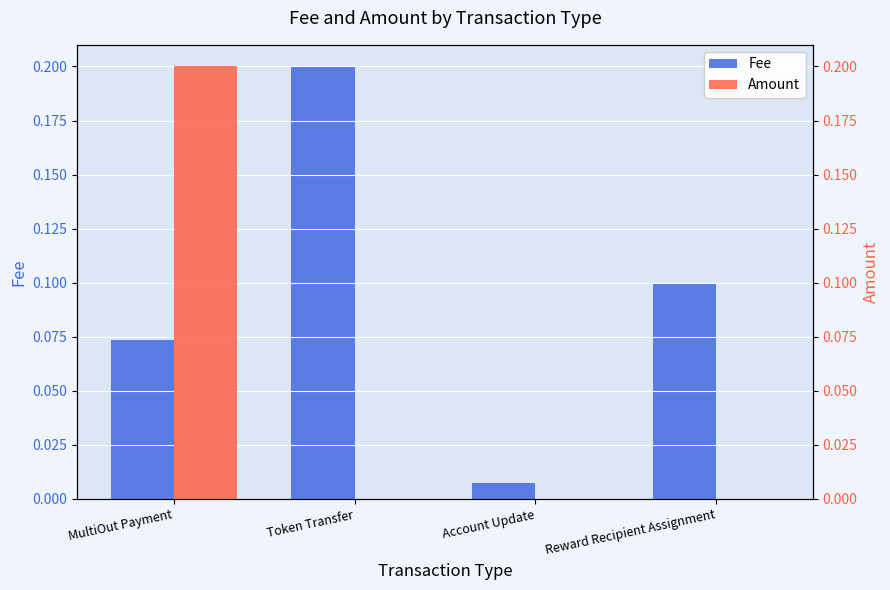

Which has a higher value, Account Update or MultiOut Payment?

MultiOut Payment